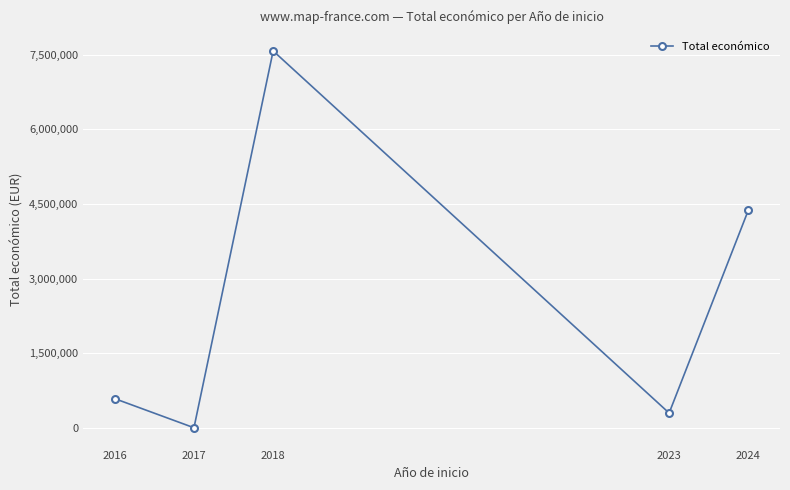

Which label corresponds to the smallest value in the chart?

2017